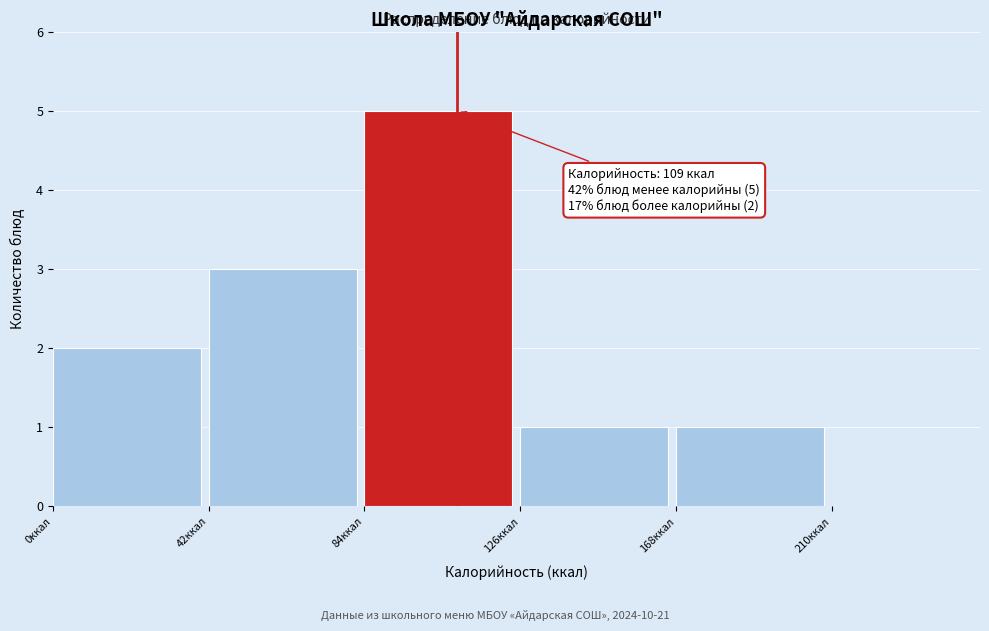

Which range on the x-axis has the tallest bar?

84 to 126